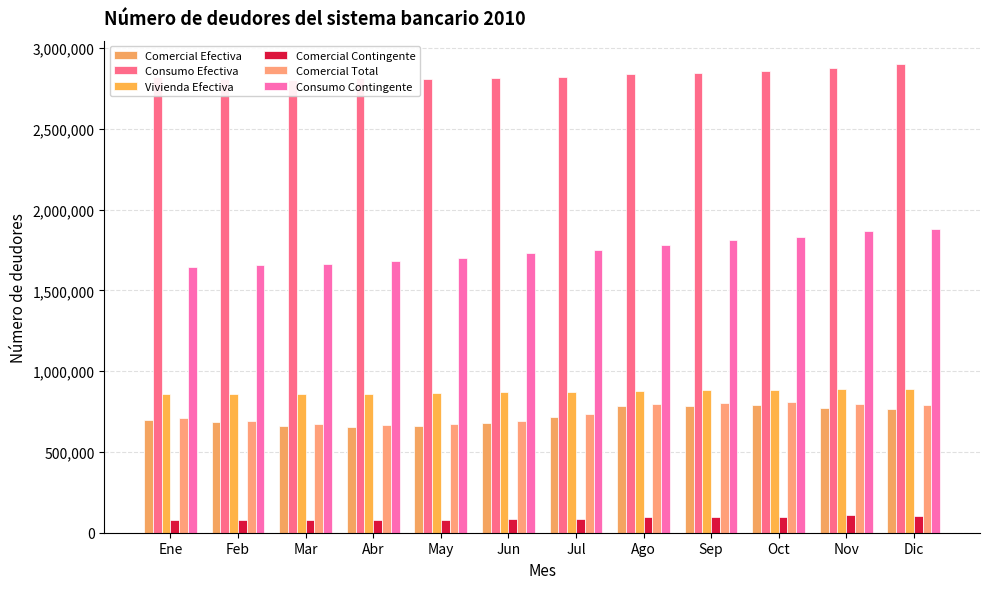

How many values in the Consumo Efectiva series are below 2823350?

6